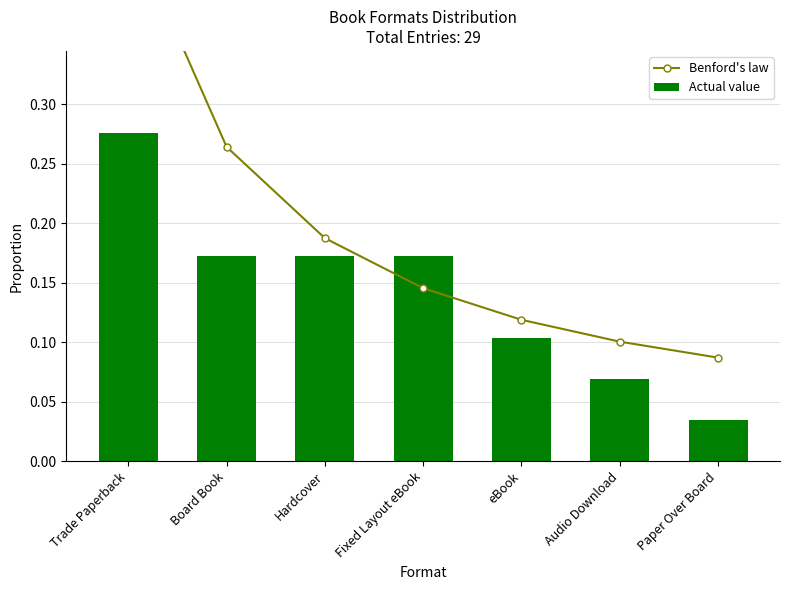

Rank the series at Hardcover from lowest to highest value.

Actual value, Benford's law